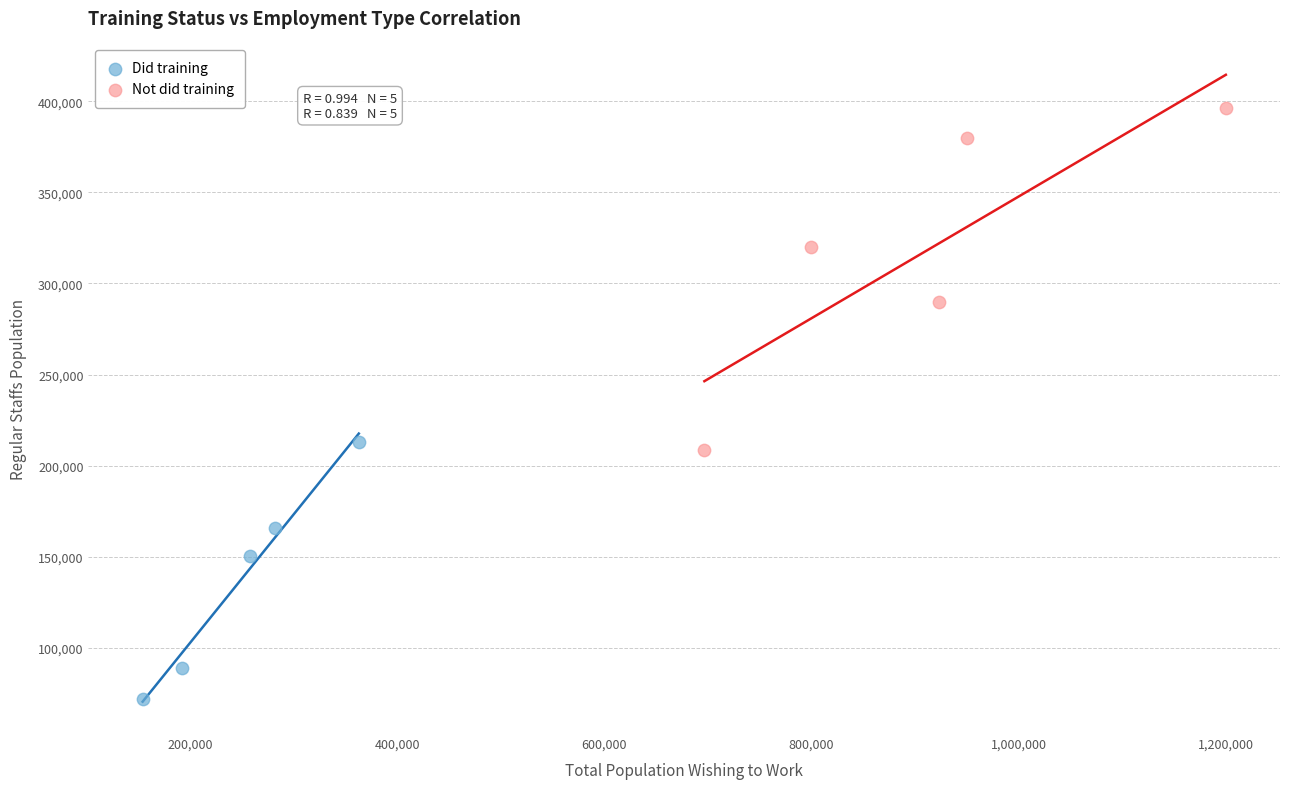

Which series contains the highest Y value?

Not did training